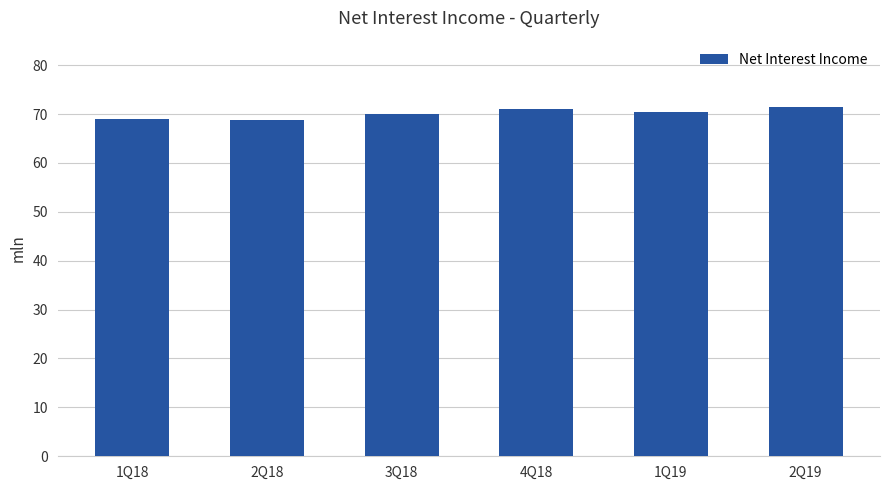

What is the ratio of the value at 2Q19 to the value at 1Q18?

1.0